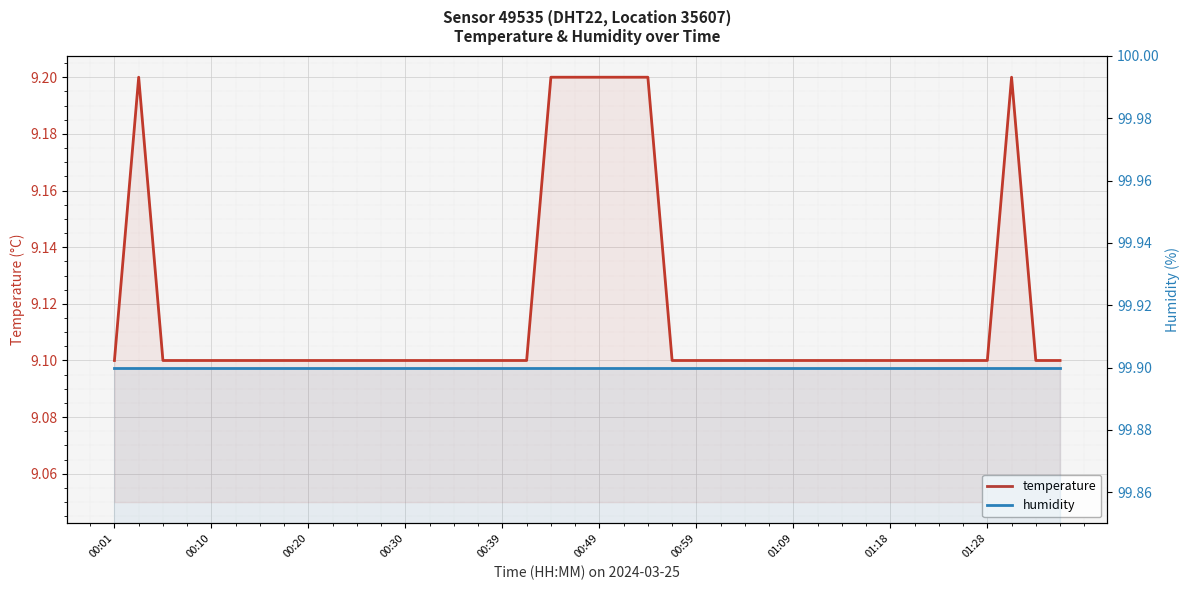

Is the value of humidity at 34 greater than the value of temperature at 20?

Yes